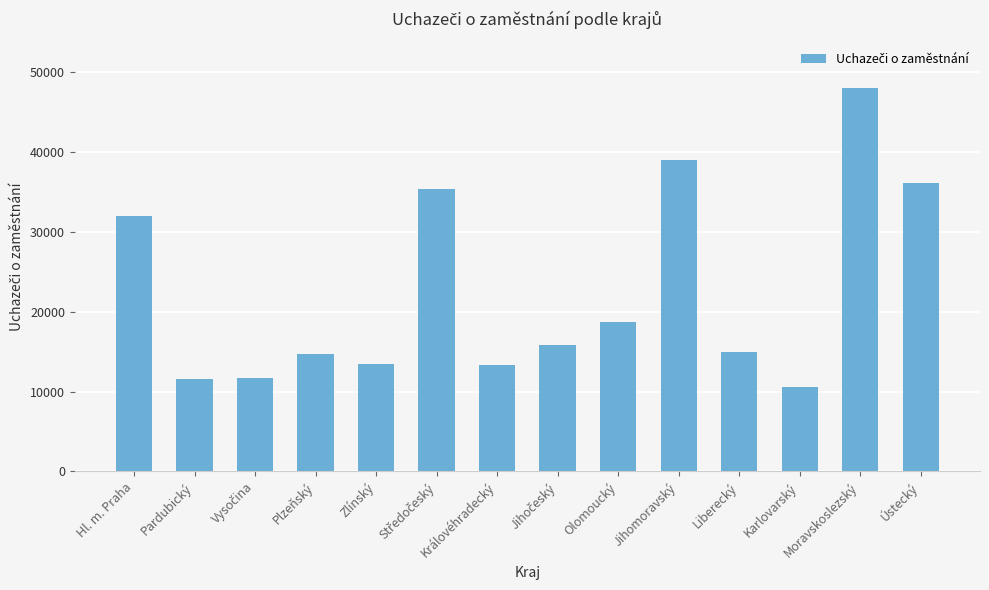

Are the bars horizontal?

No